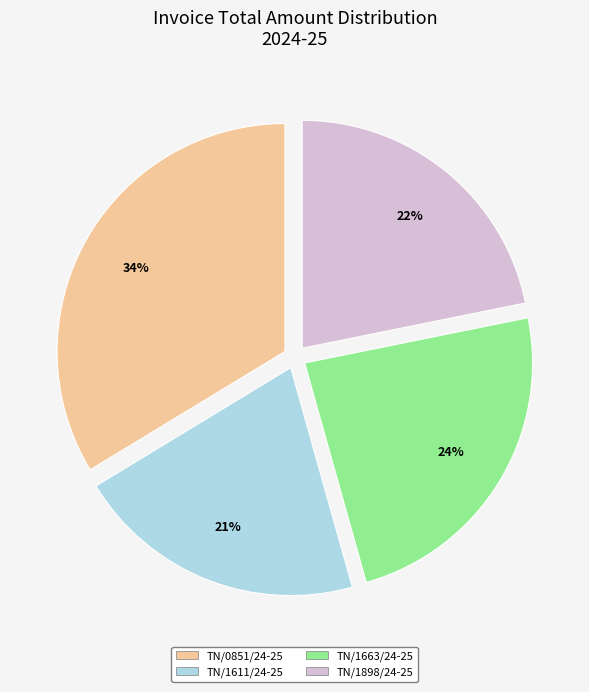

Is the sum of TN/1663/24-25 and TN/0851/24-25 greater than half?

Yes